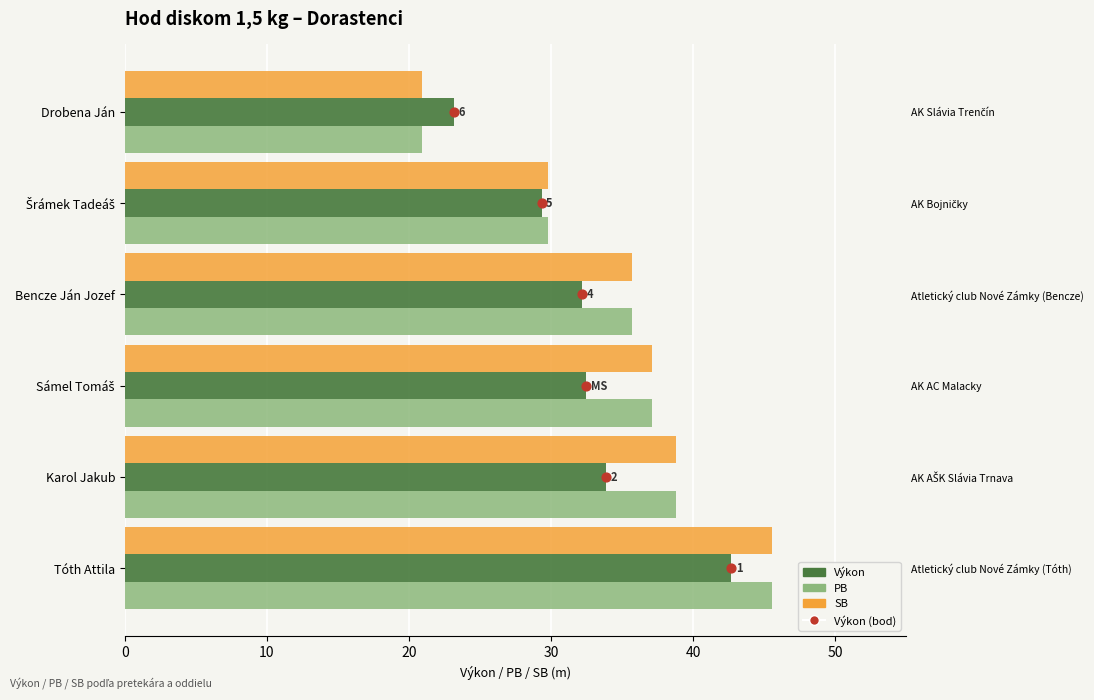

Which series has the largest Y range (max minus min)?

SB